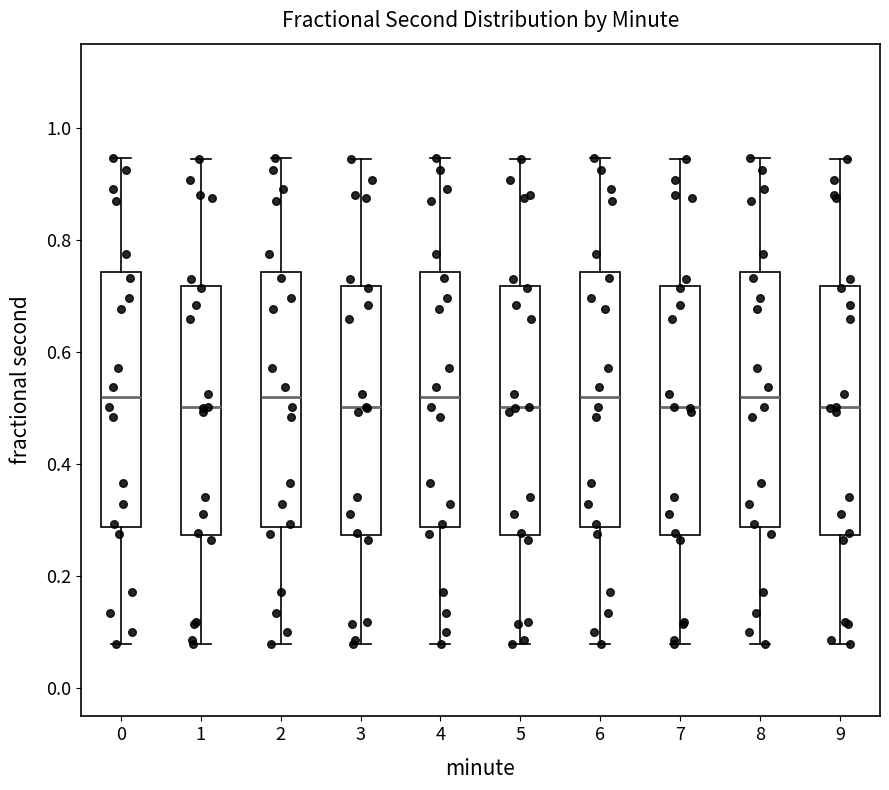

Reading left to right, transcribe this box plot: for each box, give where its median line is, the range the box spans, and where its two whiskers end, as read against the y-axis. The values are not printed on the chart, so give them approximately, as read against the axis.

0: median 0.52, box 0.28 to 0.74, whiskers 0.08 to 0.94
1: median 0.50, box 0.28 to 0.72, whiskers 0.08 to 0.94
2: median 0.52, box 0.28 to 0.74, whiskers 0.08 to 0.94
3: median 0.50, box 0.28 to 0.72, whiskers 0.08 to 0.94
4: median 0.52, box 0.28 to 0.74, whiskers 0.08 to 0.94
5: median 0.50, box 0.28 to 0.72, whiskers 0.08 to 0.94
6: median 0.52, box 0.28 to 0.74, whiskers 0.08 to 0.94
7: median 0.50, box 0.28 to 0.72, whiskers 0.08 to 0.94
8: median 0.52, box 0.28 to 0.74, whiskers 0.08 to 0.94
9: median 0.50, box 0.28 to 0.72, whiskers 0.08 to 0.94